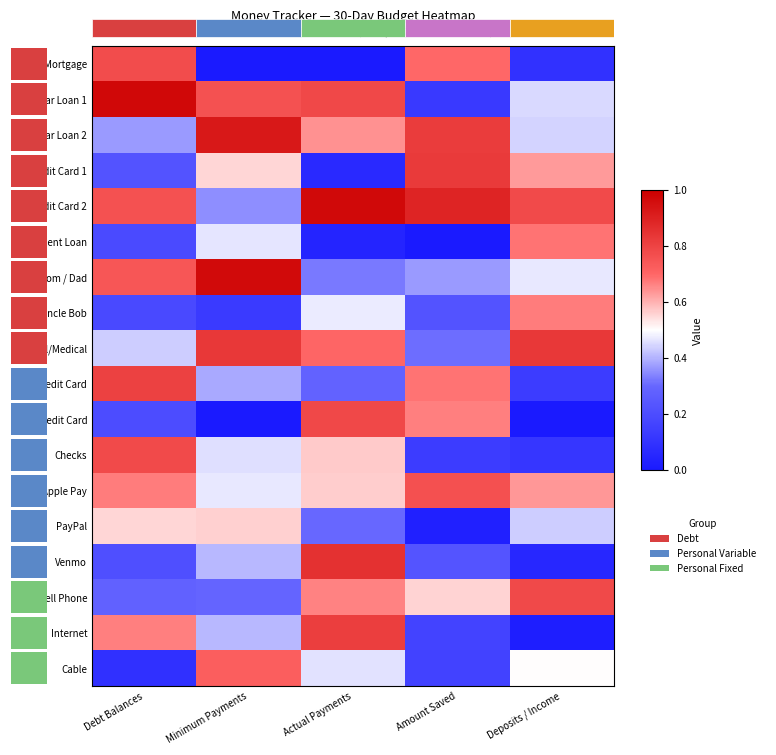

What is the highest value of the Venmo series?

0.9